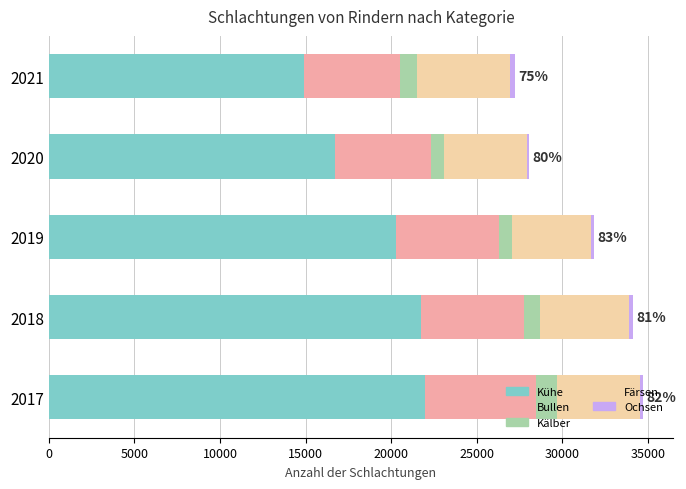

Is it true that Kühe equals 13248 at 2018?

False